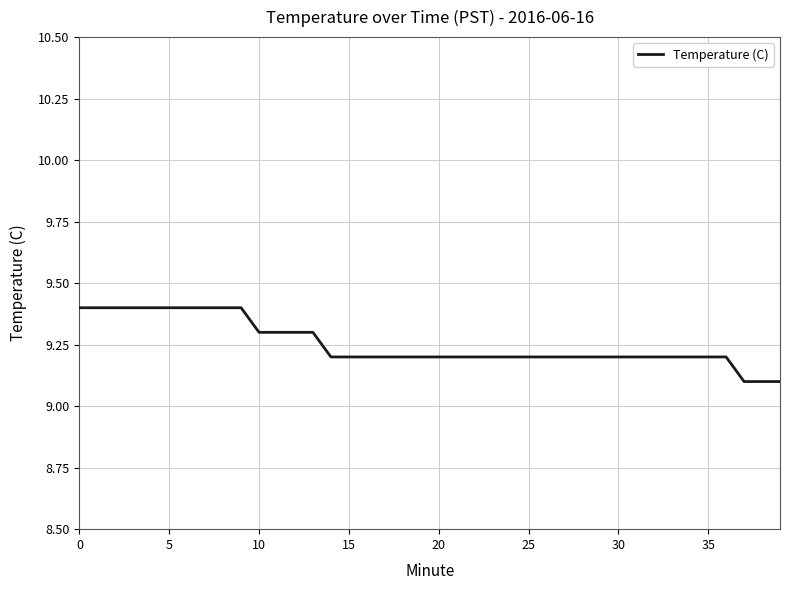

What is the difference between the second highest and minimum values?

0.3